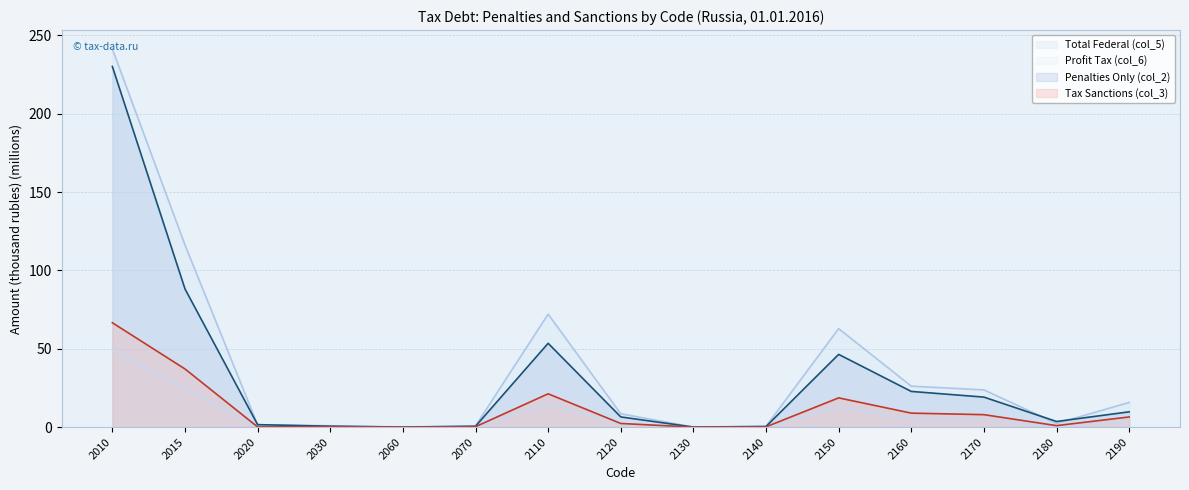

What is the difference between the col_6 values at 2120 and 2180?

2.0